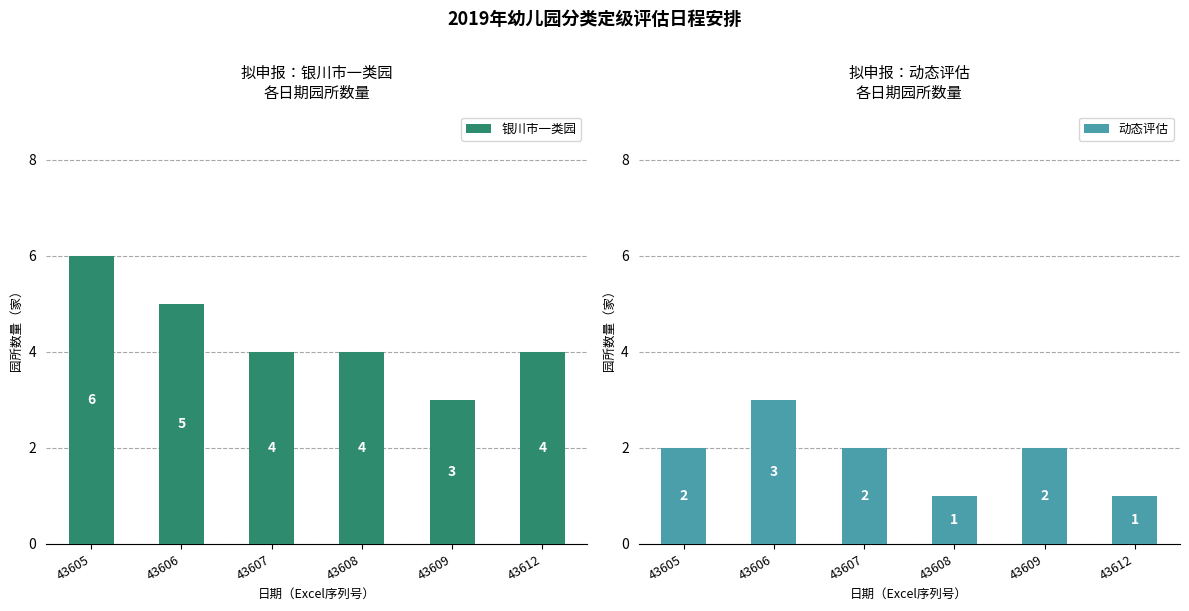

Between 43612 and 43606, which is larger?

43606